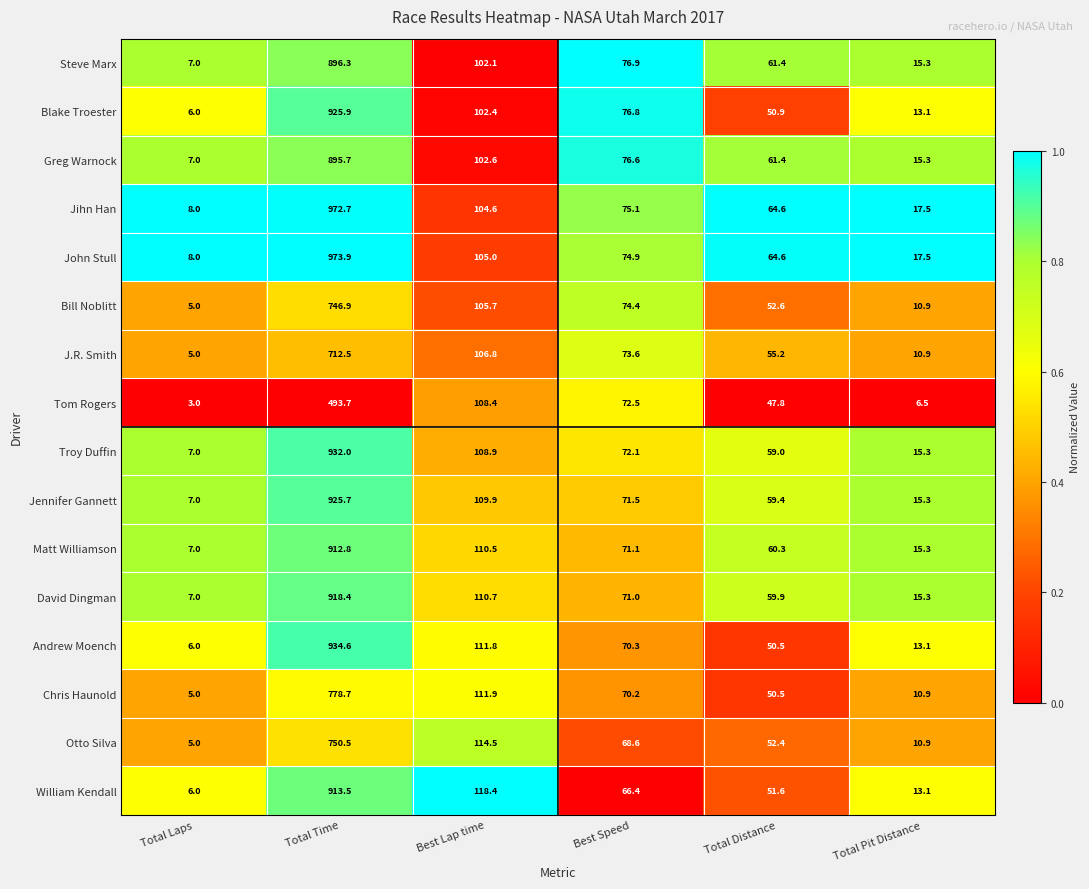

What is the difference between the maximum and minimum values in the Jennifer Gannett series?

918.7